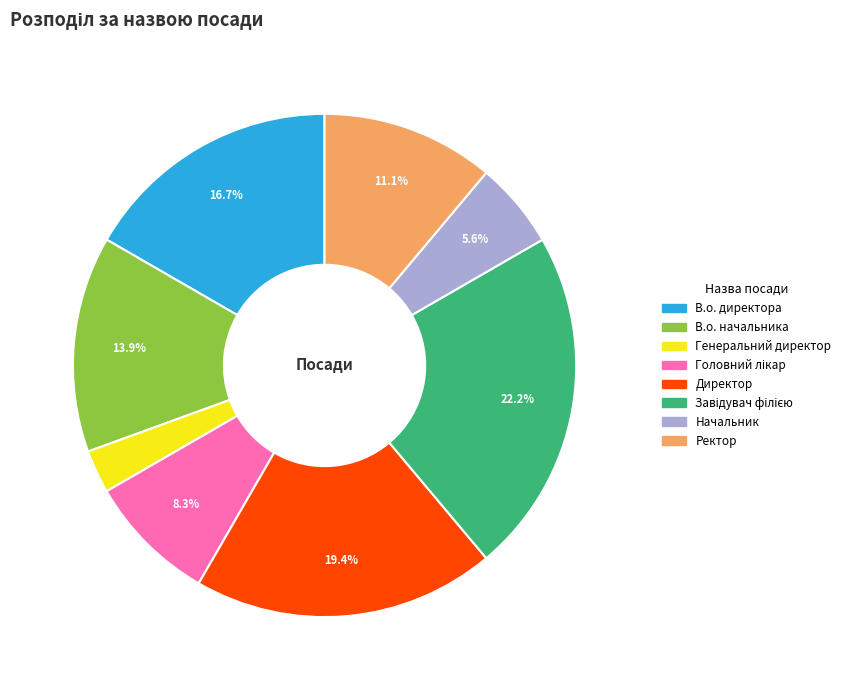

Approximately how many times larger is the value at В.о. директора compared to Директор?

0.9